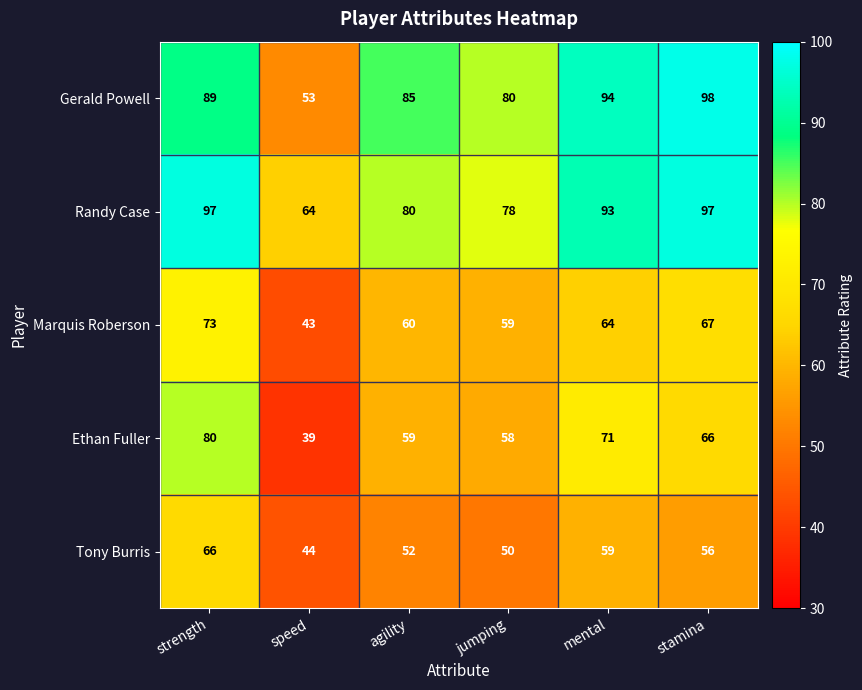

Where does the Randy Case series first go above 93?

strength